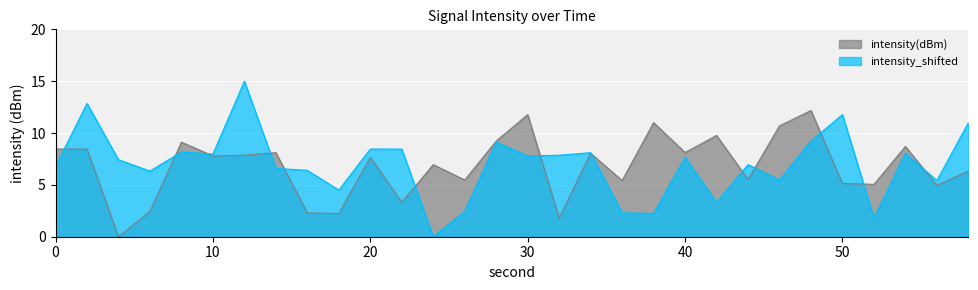

The value of intensity_shifted at 48 is 9.2. True or false?

True